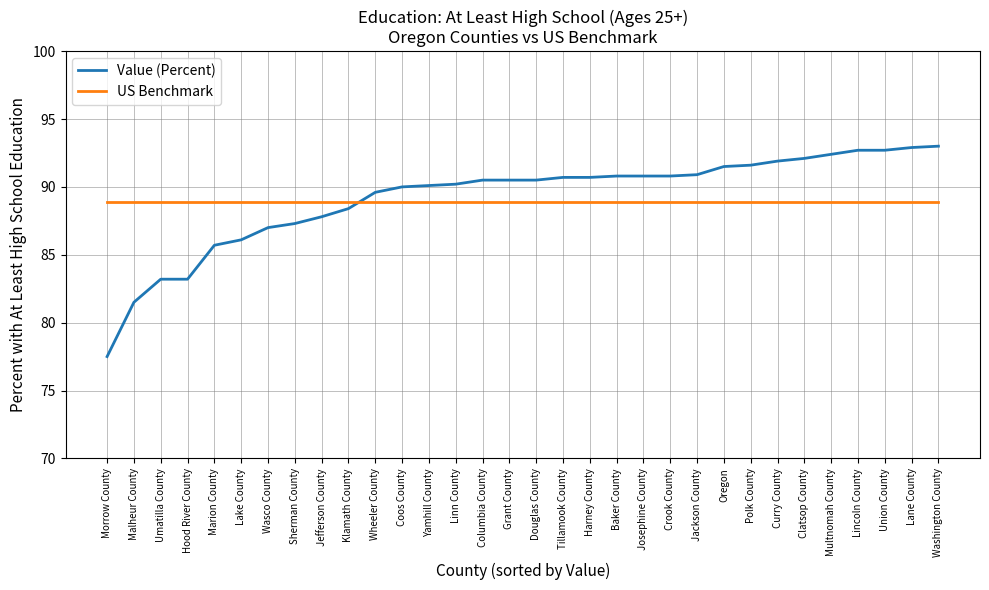

At Clatsop County, list the series in order from largest to smallest.

Value (Percent), US Benchmark